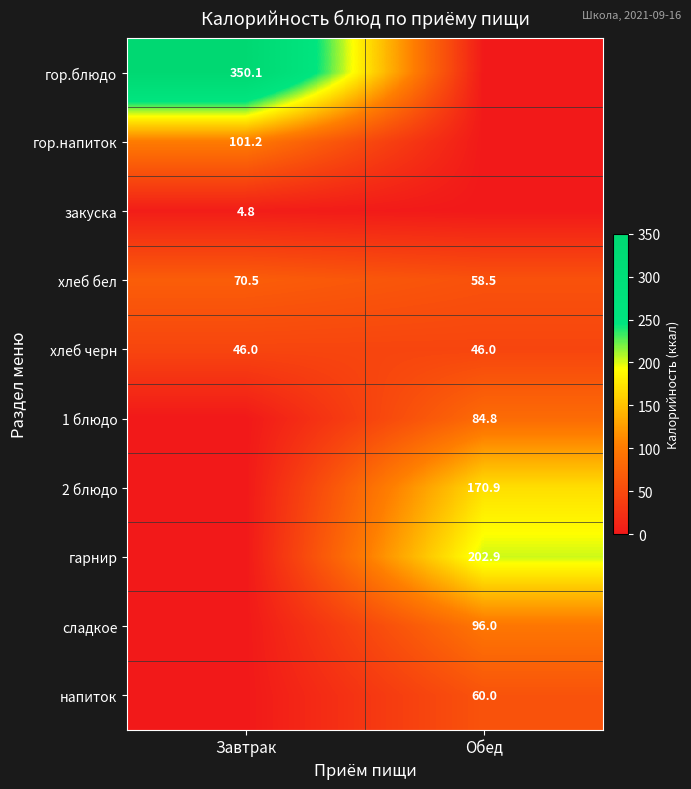

Where does the хлеб бел series first go above 70?

Завтрак